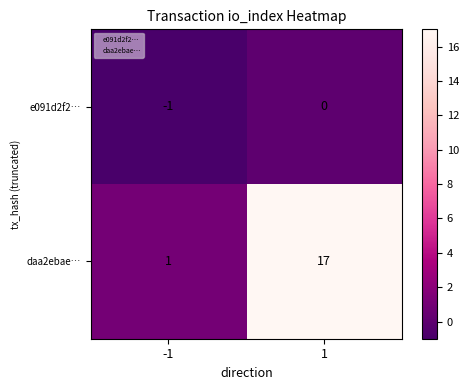

At -1, list the series in order from largest to smallest.

daa2ebae…, e091d2f2…